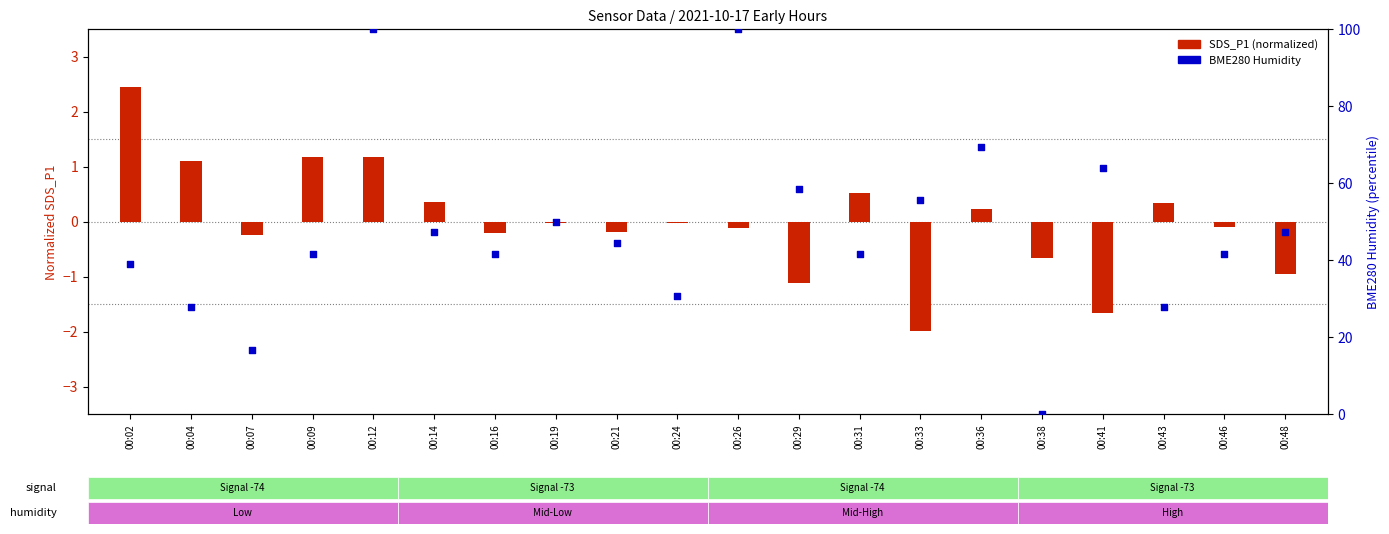

Which series contains the highest Y value?

BME280 Humidity (%)